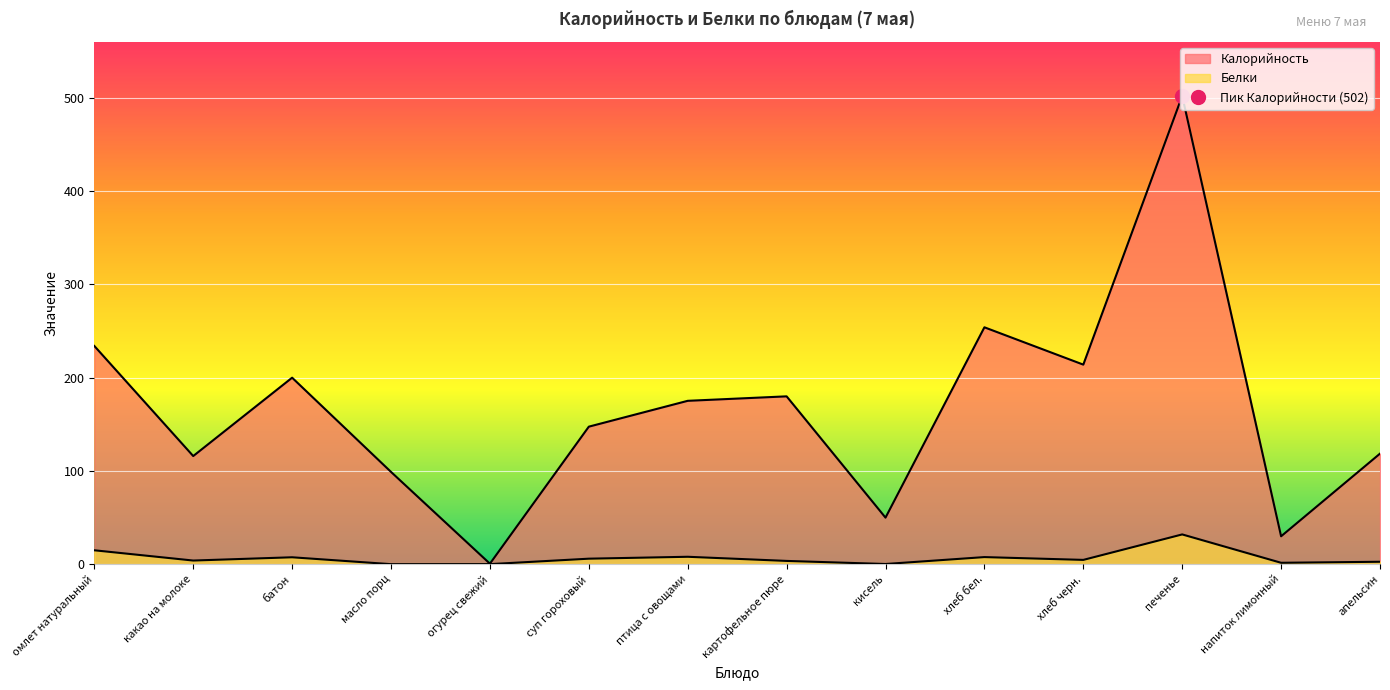

At which category is the sum across all series the highest?

печенье